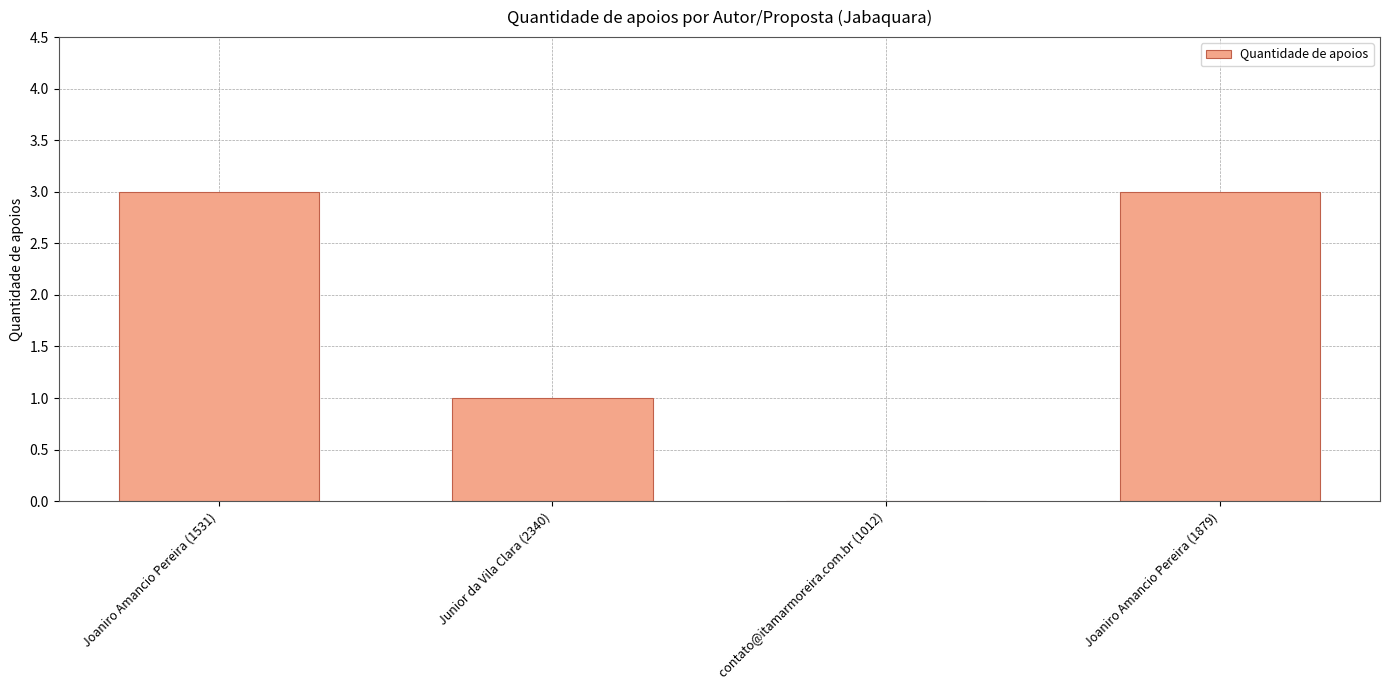

Between contato@itamarmoreira.com.br (1012) and Joaniro Amancio Pereira (1879), which is larger?

Joaniro Amancio Pereira (1879)